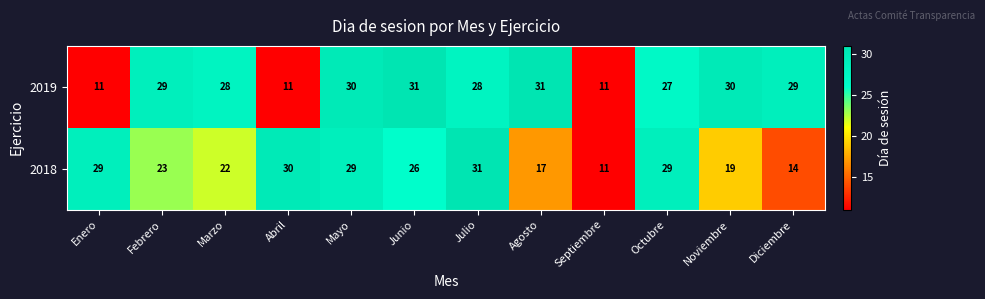

What is the sum of all 2018 values?

280